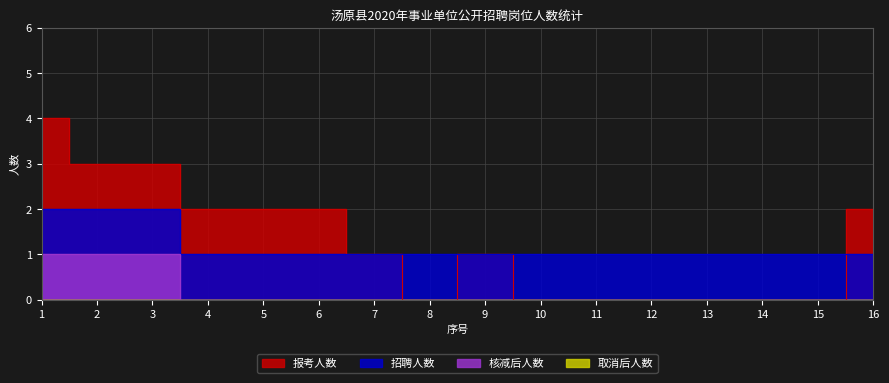

Which series ends up on top after the final intersection of 招聘人数 and 报考人数?

报考人数